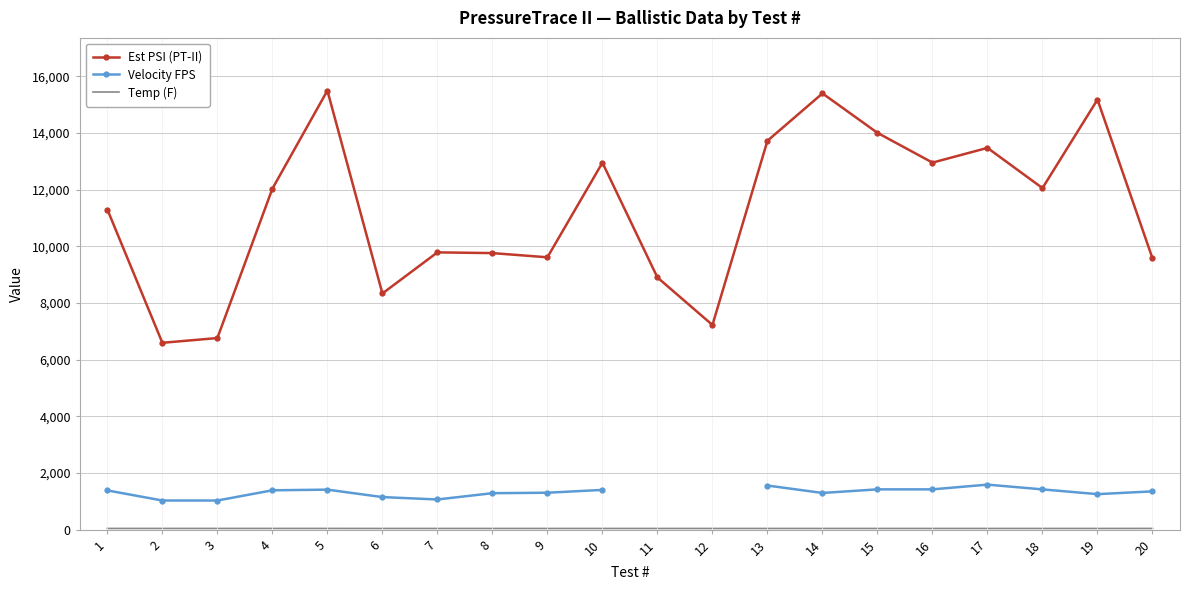

True or false: Est PSI (PT-II) and Temp (F) cross at least once.

False